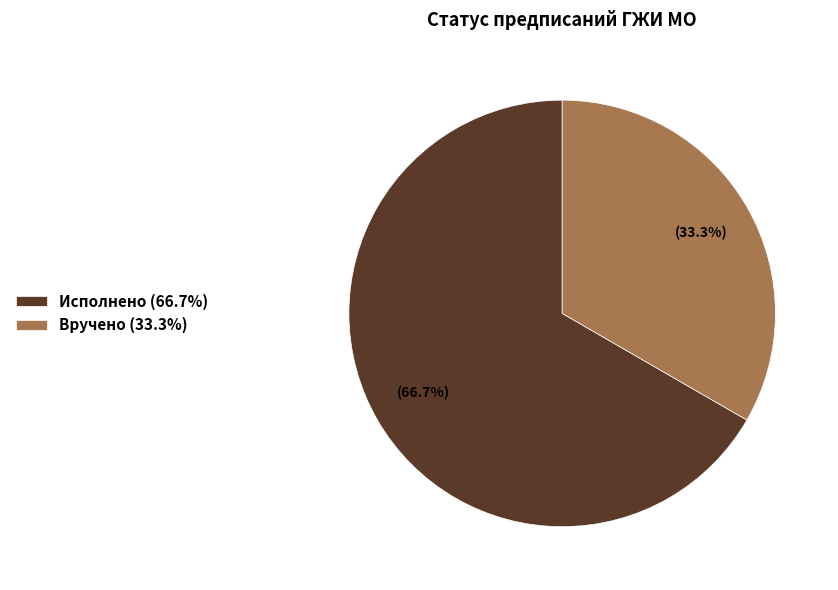

Count the number of slices in the pie.

2